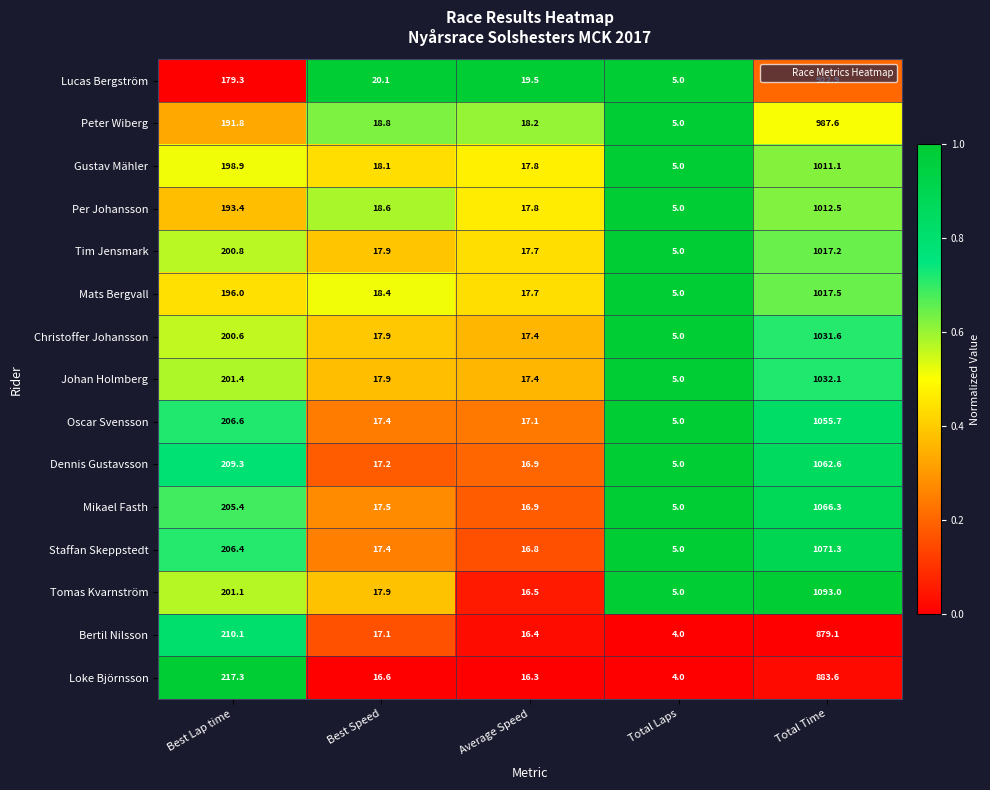

The value of Per Johansson at Best Lap time is 193.4. True or false?

True